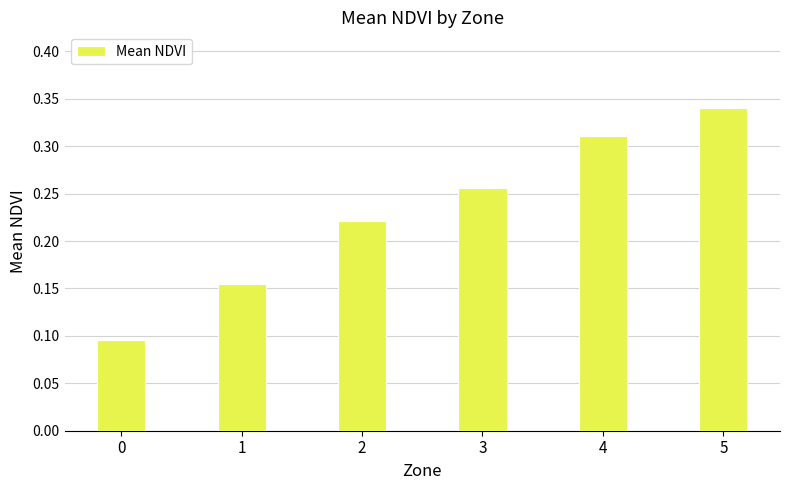

Which label corresponds to the largest value in the chart?

5